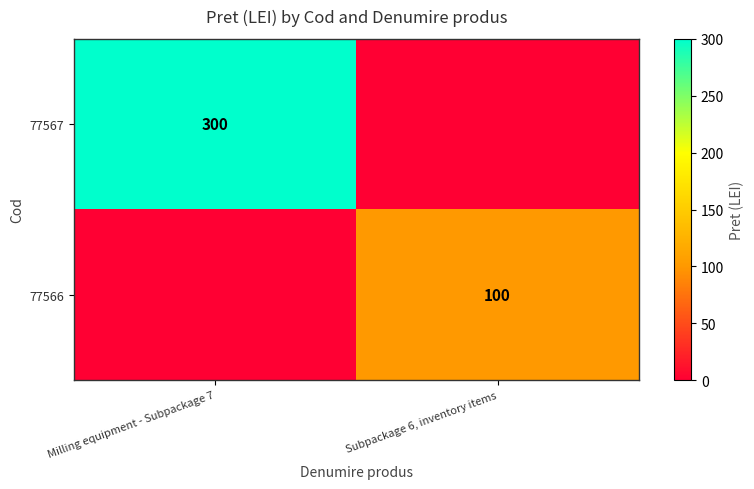

True or false: 77567 has a value of 300 at Milling equipment - Subpackage 7.

True